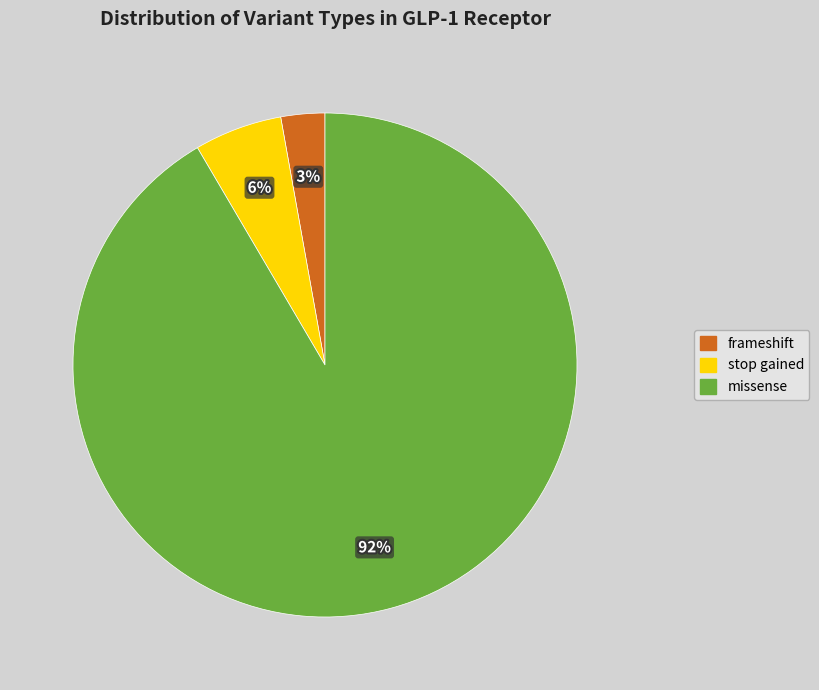

Which slice is the largest?

missense